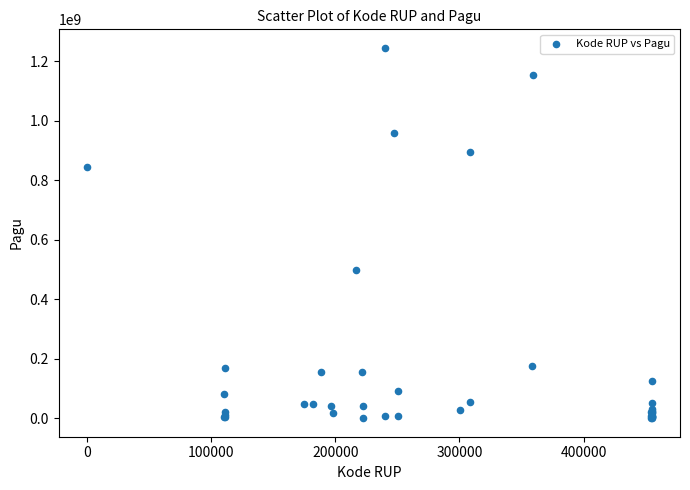

What Y value in the scatter plot is closest to 622840000?

499932000